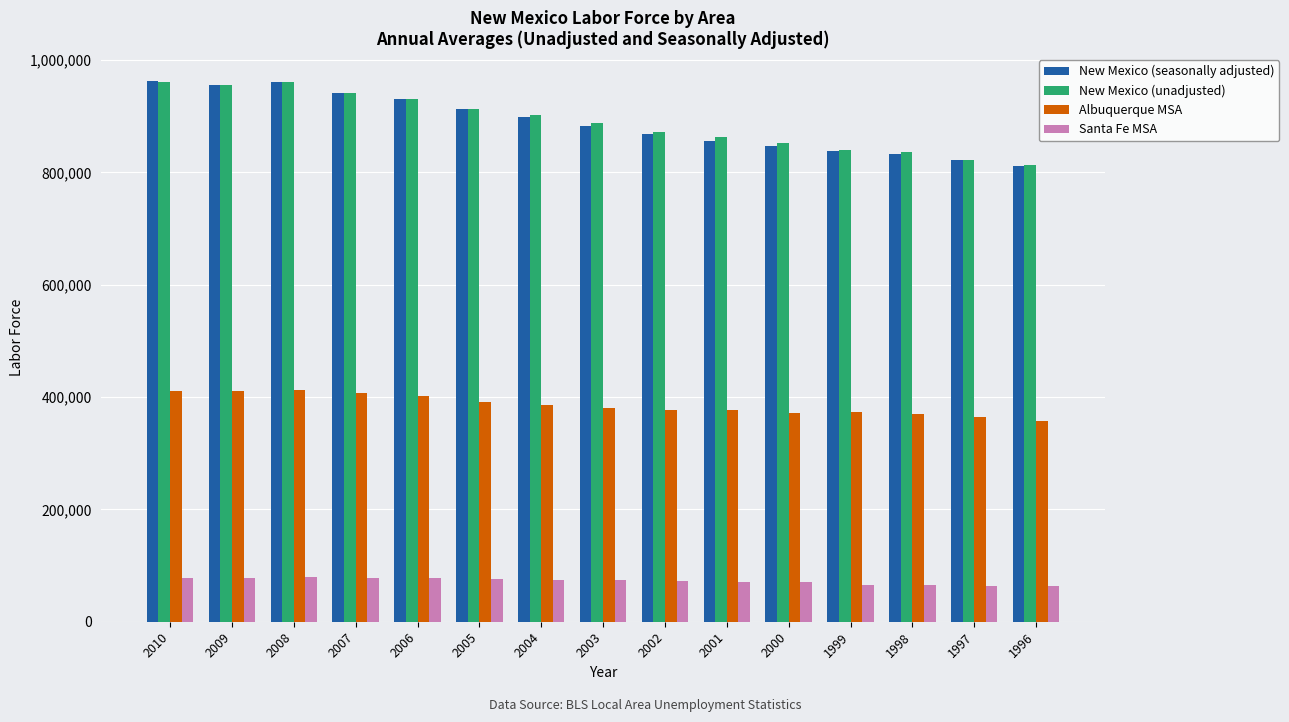

Is the value of Albuquerque MSA at 2008 greater than the value of Santa Fe MSA at 2007?

Yes